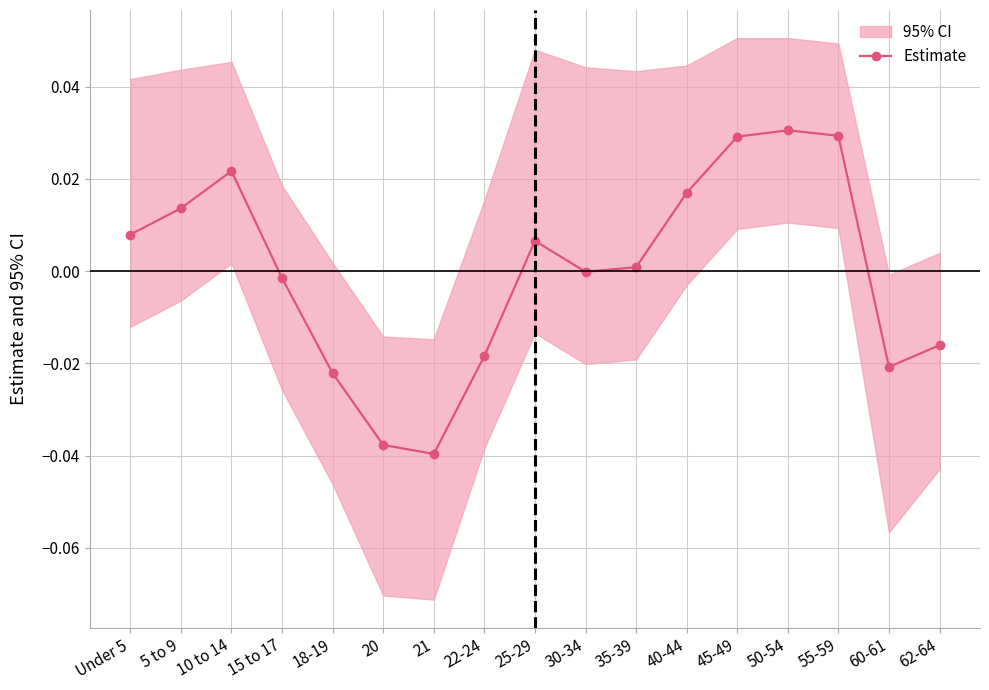

How many categories are shown in the chart?

17